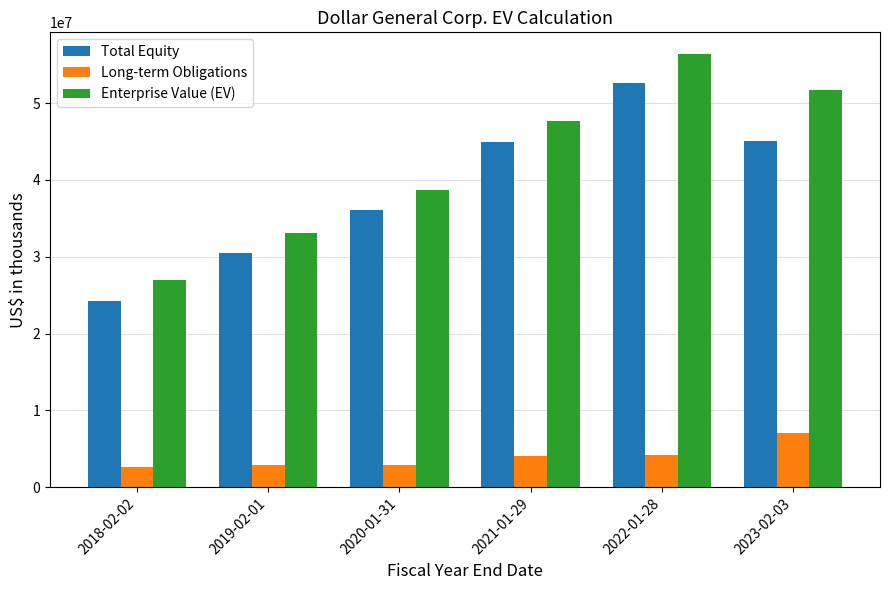

Rank the series at 2023-02-03 from lowest to highest value.

Long-term Obligations, Total Equity, Enterprise Value (EV)